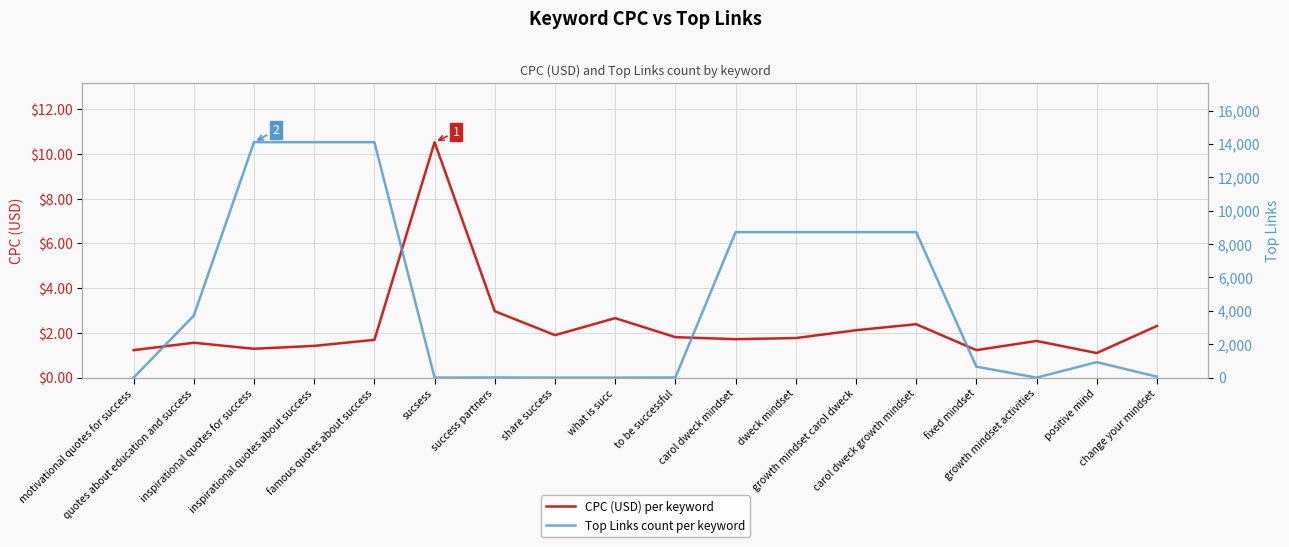

What is the value of the CPC (USD) point at the 15th from the left?

1.2